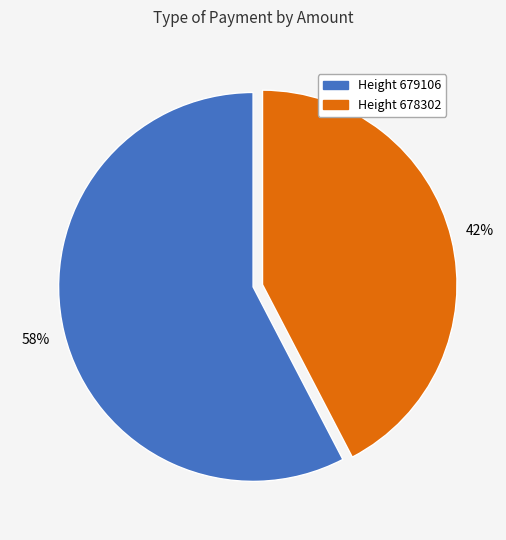

Is there a majority slice in this chart?

Yes